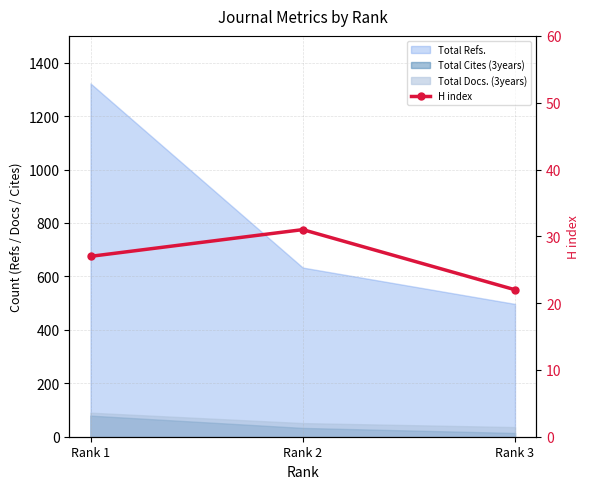

What is the value of the 1st point from the left?

27